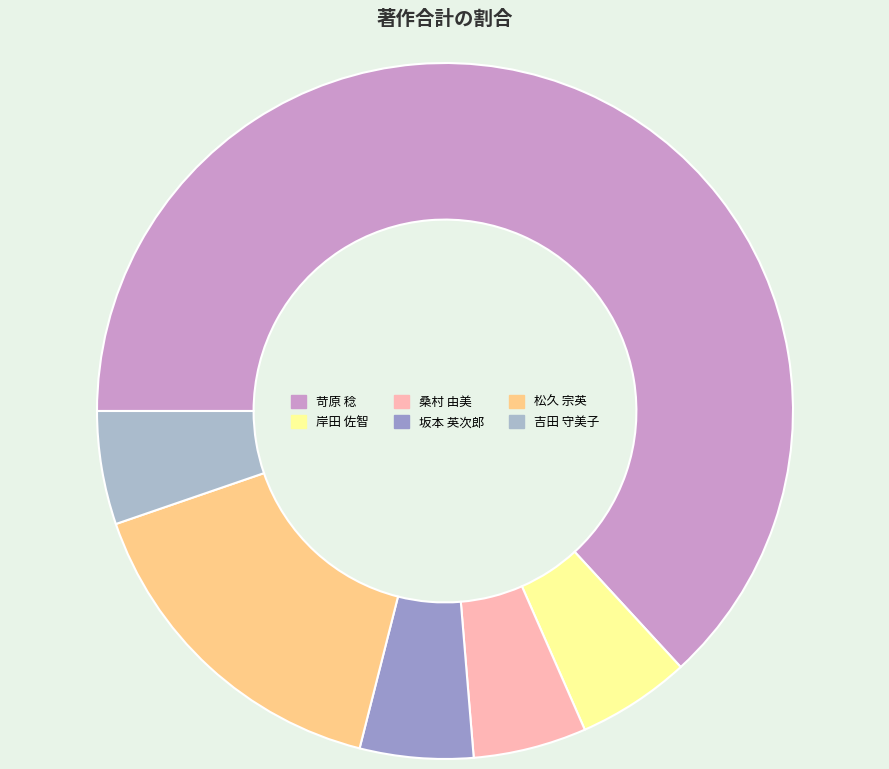

How many slices are in this pie chart?

6